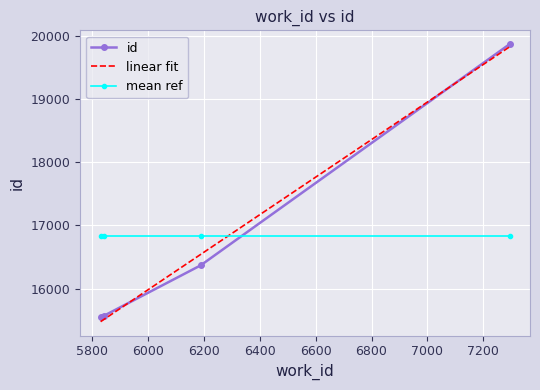

What is the maximum value shown in the chart?

19863.0